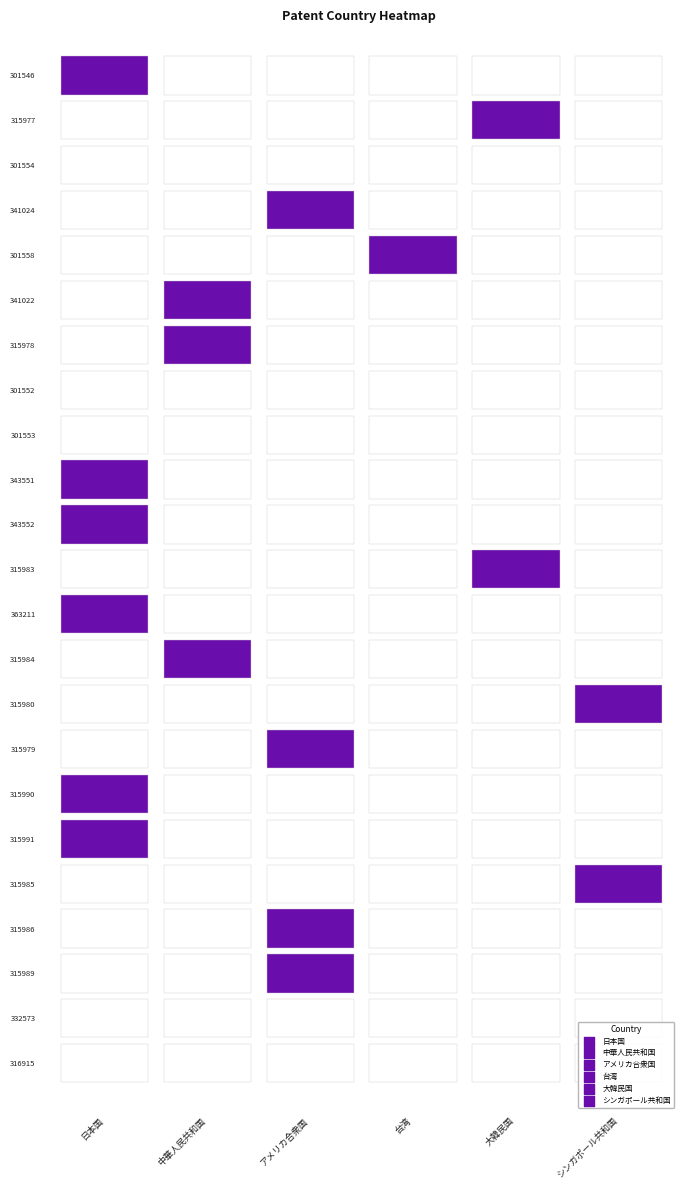

True or false: アメリカ合衆国 has a value of 0 at 301558.

False